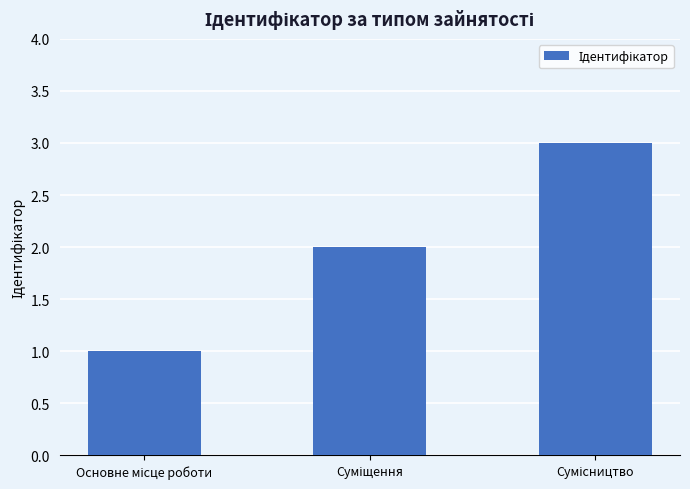

What is the greatest value displayed?

3